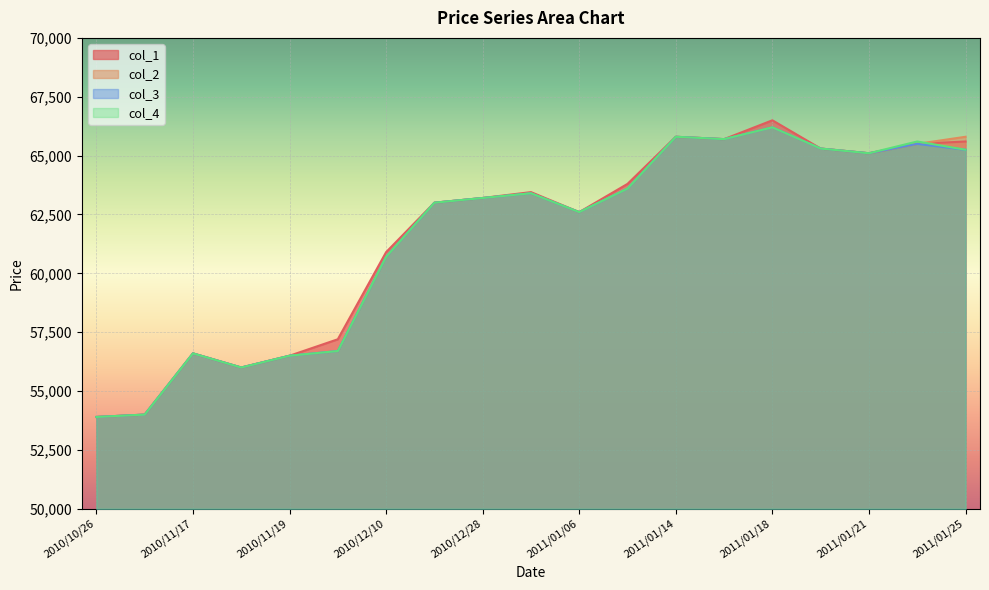

What is the total value across all series at 2011/01/20?

261200